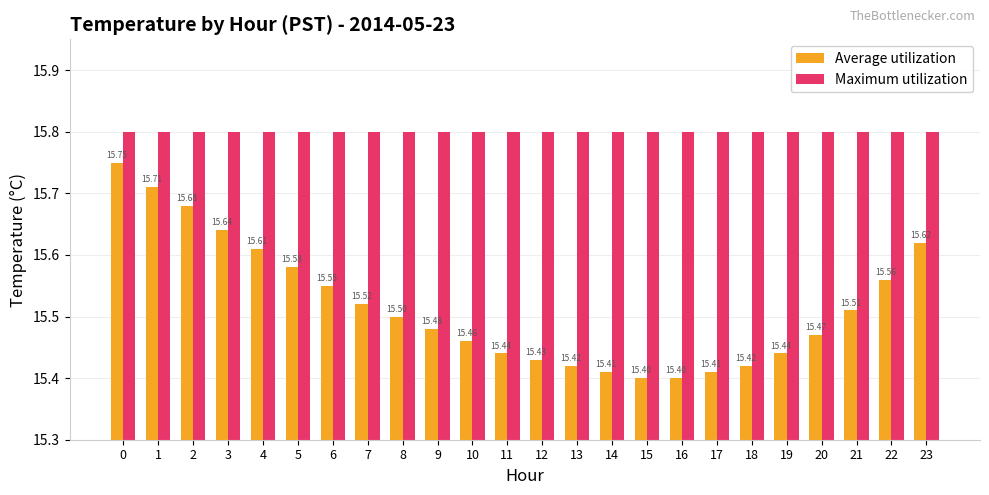

Rank the series by their maximum value, from highest to lowest.

Maximum utilization, Average utilization